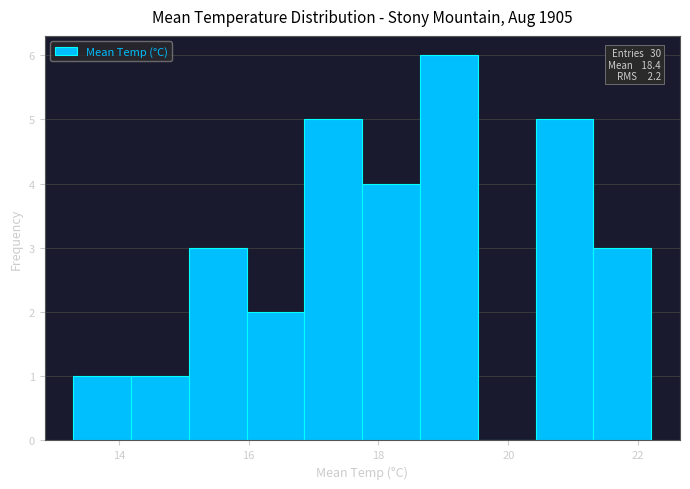

Which range on the x-axis has the tallest bar?

18.6 to 19.6